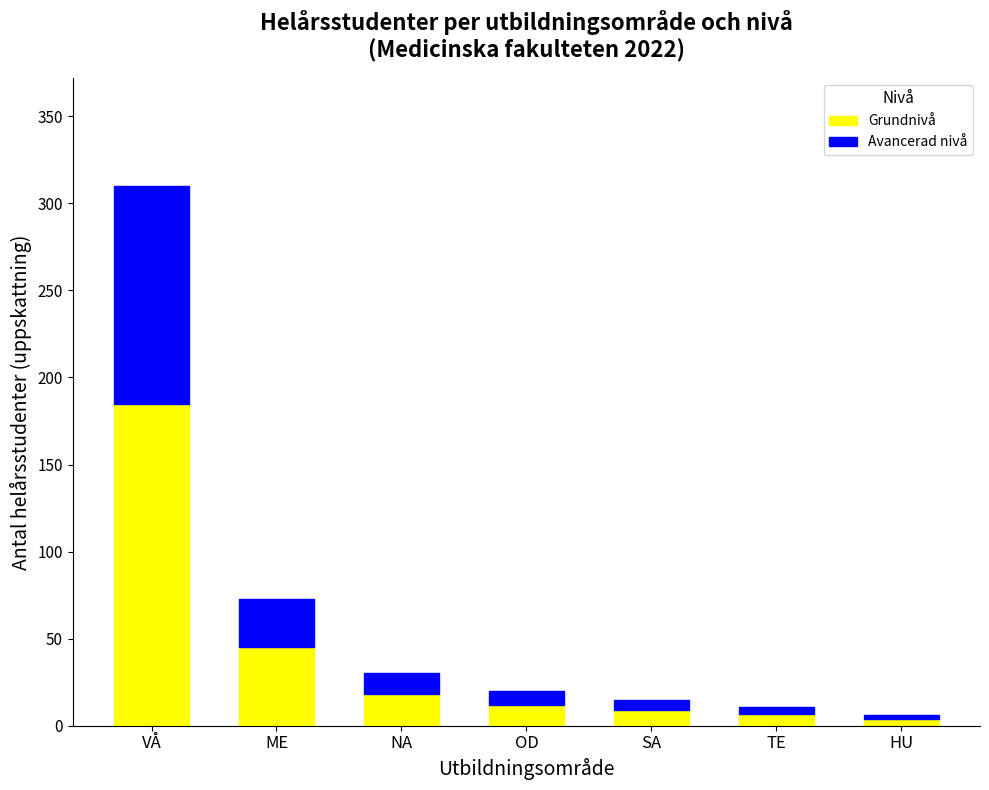

At which category is the sum across all series the highest?

VÅ